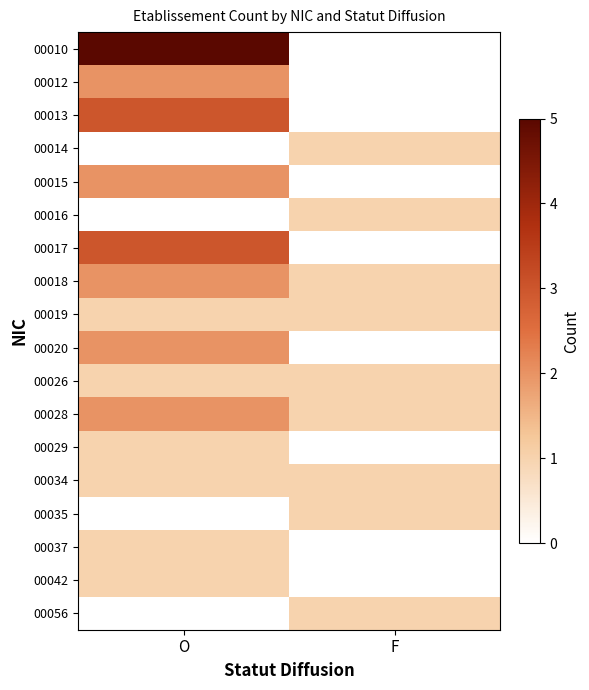

How many data points does each series have?

2